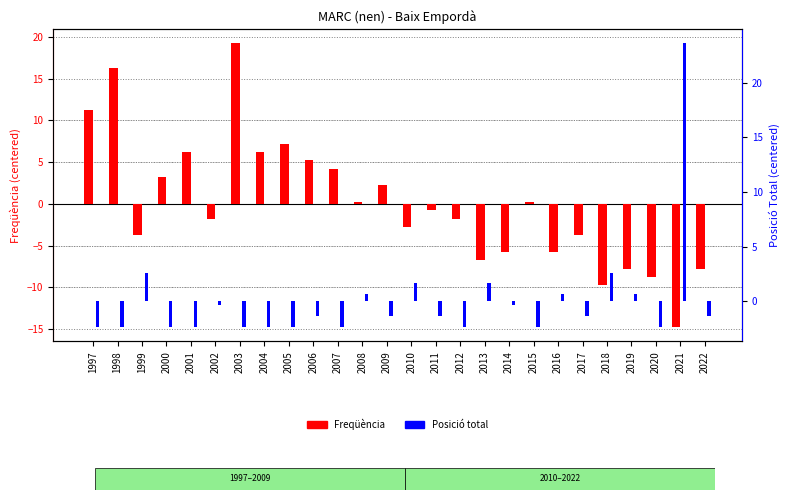

At which label is Freqüència (centered) closest to 2?

2009